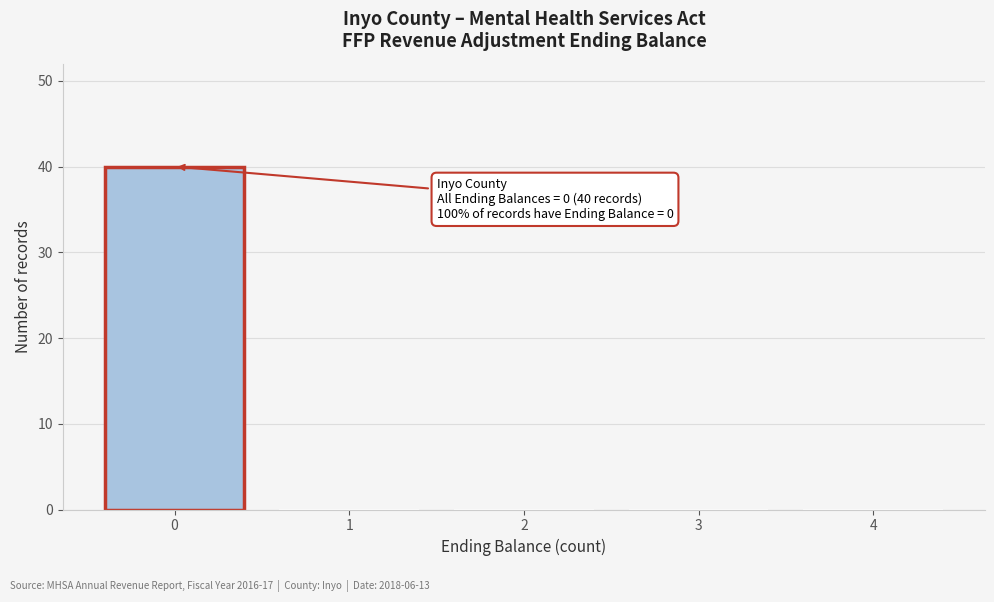

Over which range of the x-axis is the bar tallest?

-0.5 to 0.5